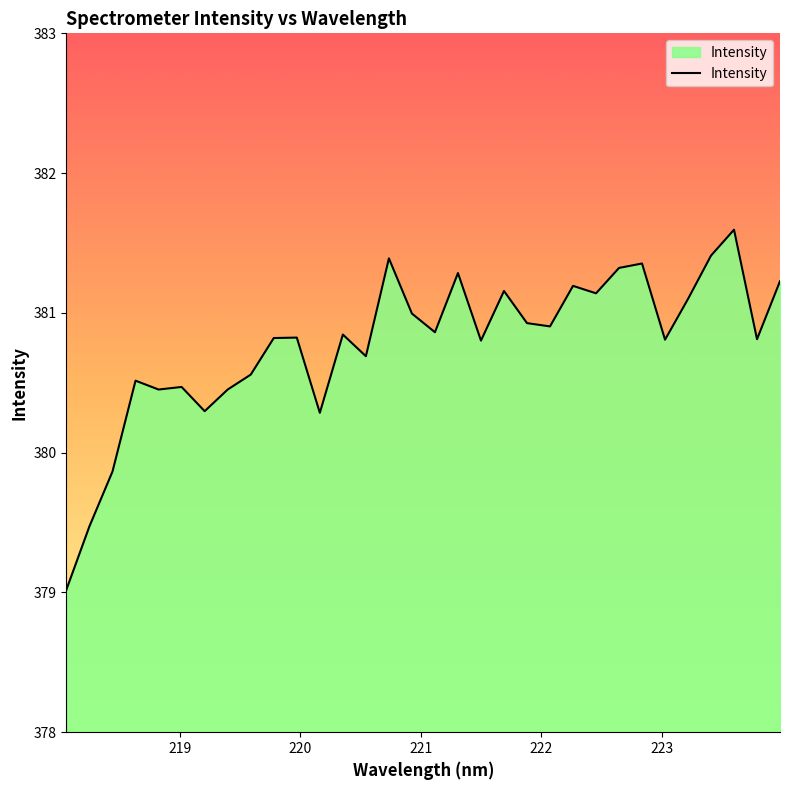

What is the difference between the maximum and minimum values?

2.6